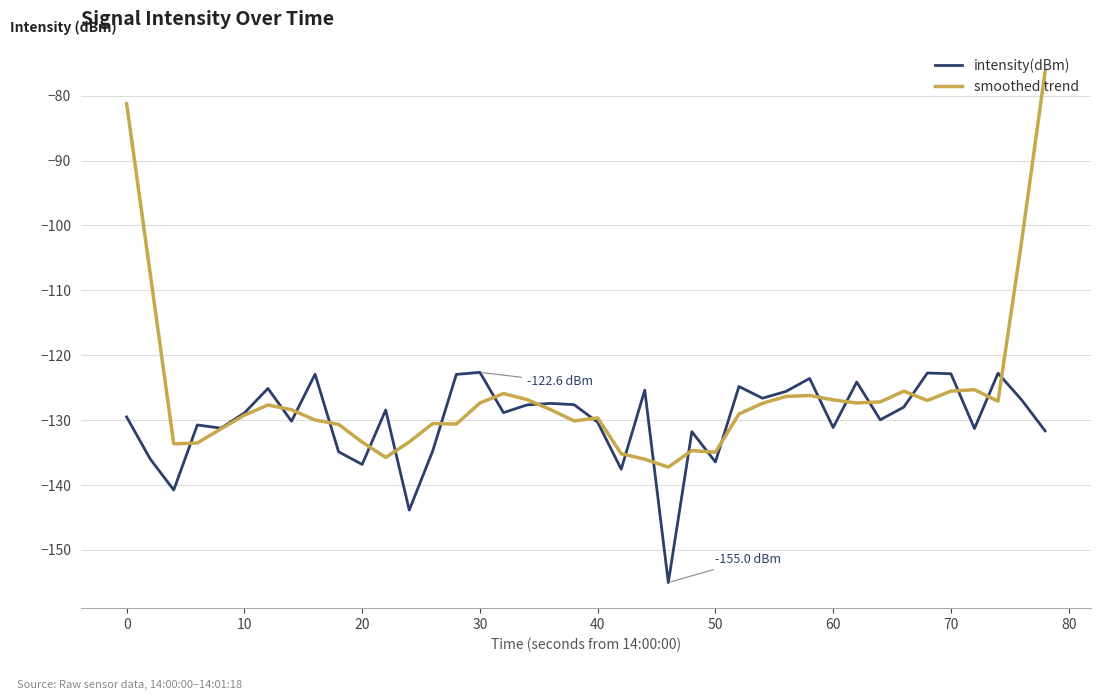

Rank the series by their average value, from lowest to highest.

intensity(dBm), smoothed trend